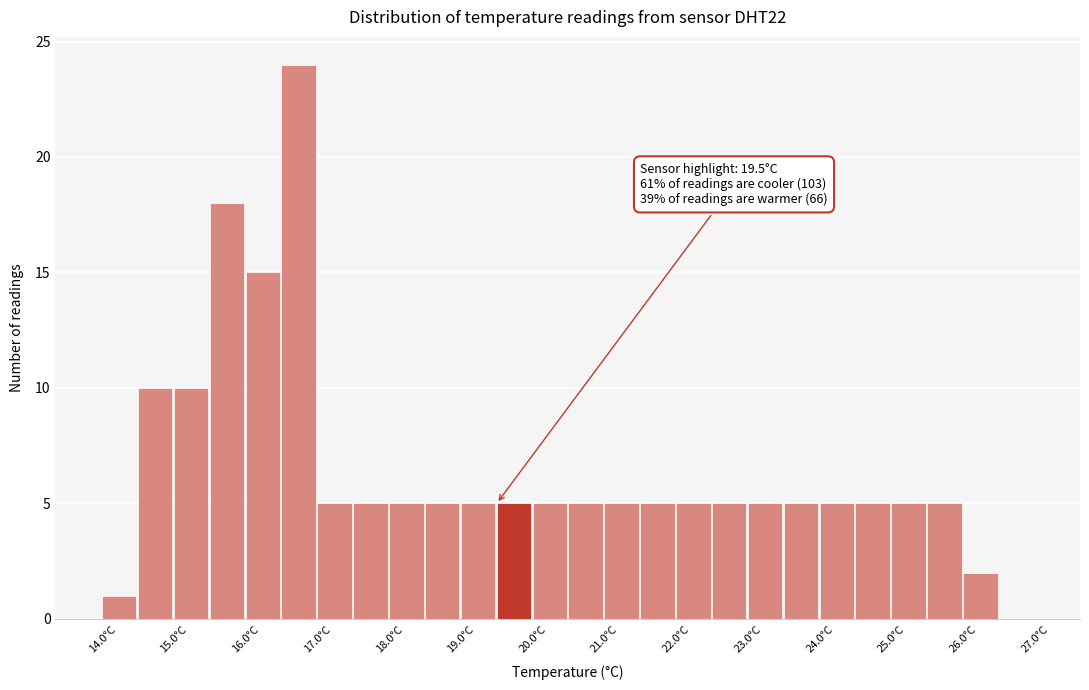

Over which range of the x-axis is the bar tallest?

16.5 to 17.0